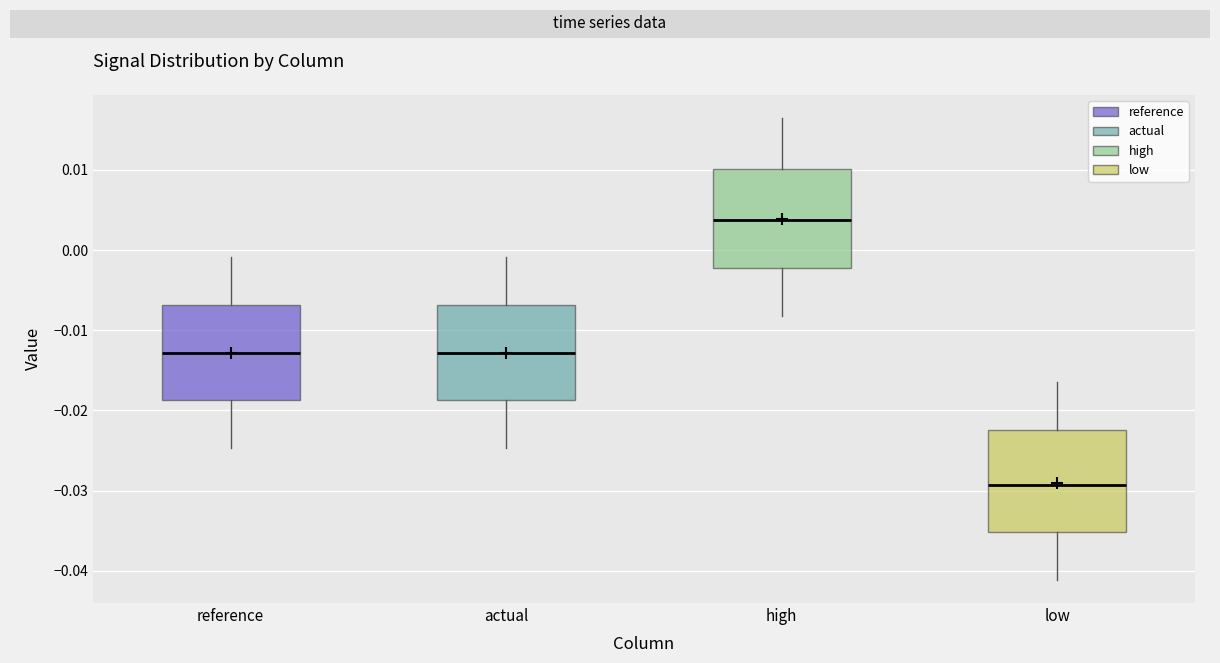

Reading left to right, read every box against the y-axis: the position of its median line, the range the box covers, and the ends of its whiskers. The values are not printed on the chart, so give them approximately, as read against the axis.

reference: median -0.013, box -0.019 to -0.007, whiskers -0.025 to -0.001
actual: median -0.013, box -0.019 to -0.007, whiskers -0.025 to -0.001
high: median 0.004, box -0.002 to 0.010, whiskers -0.008 to 0.016
low: median -0.029, box -0.035 to -0.022, whiskers -0.041 to -0.016